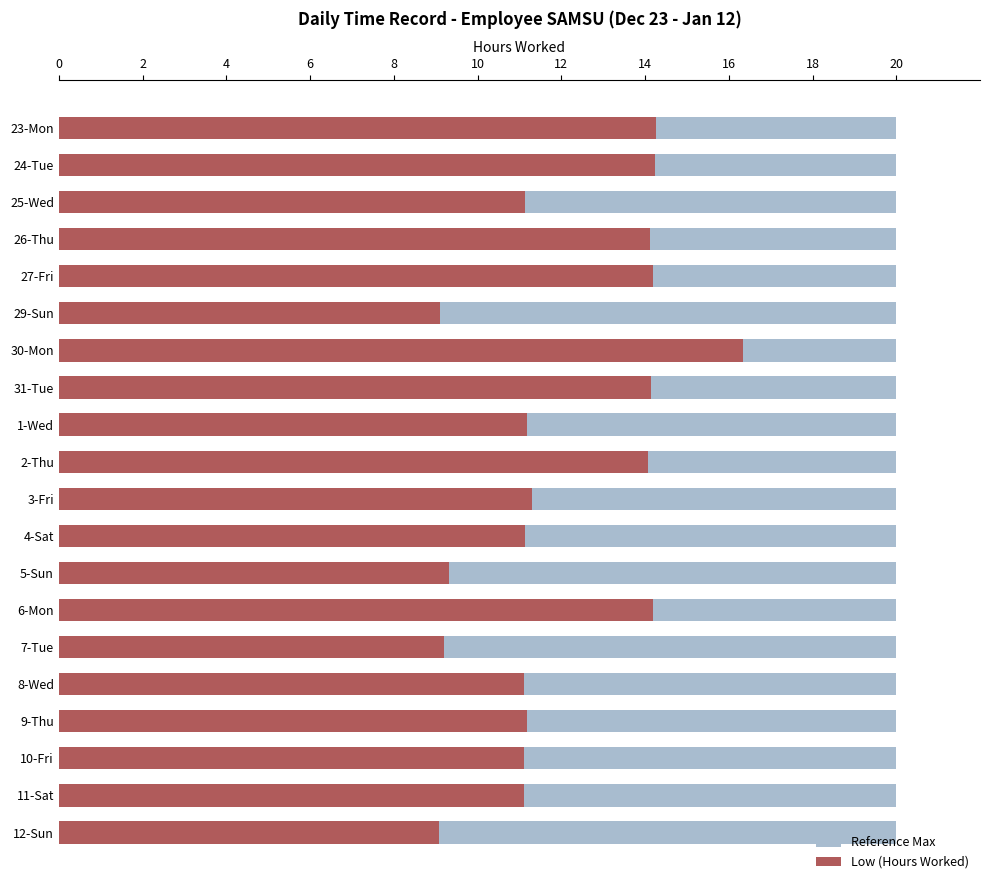

Which series has the largest range (max minus min)?

Low (Hours Worked)